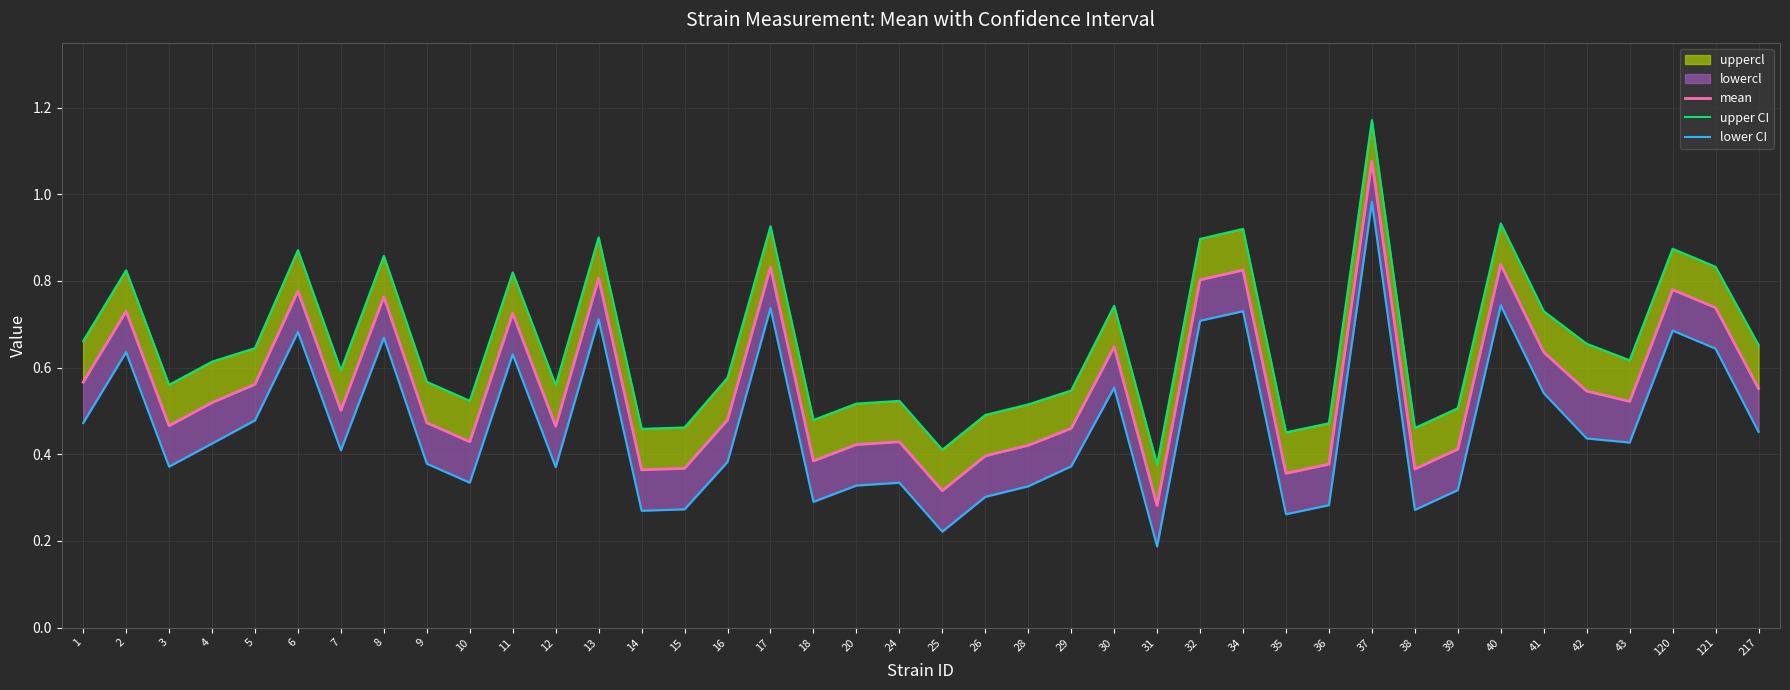

What is the value of the mean point at the 29th from the left?

0.4